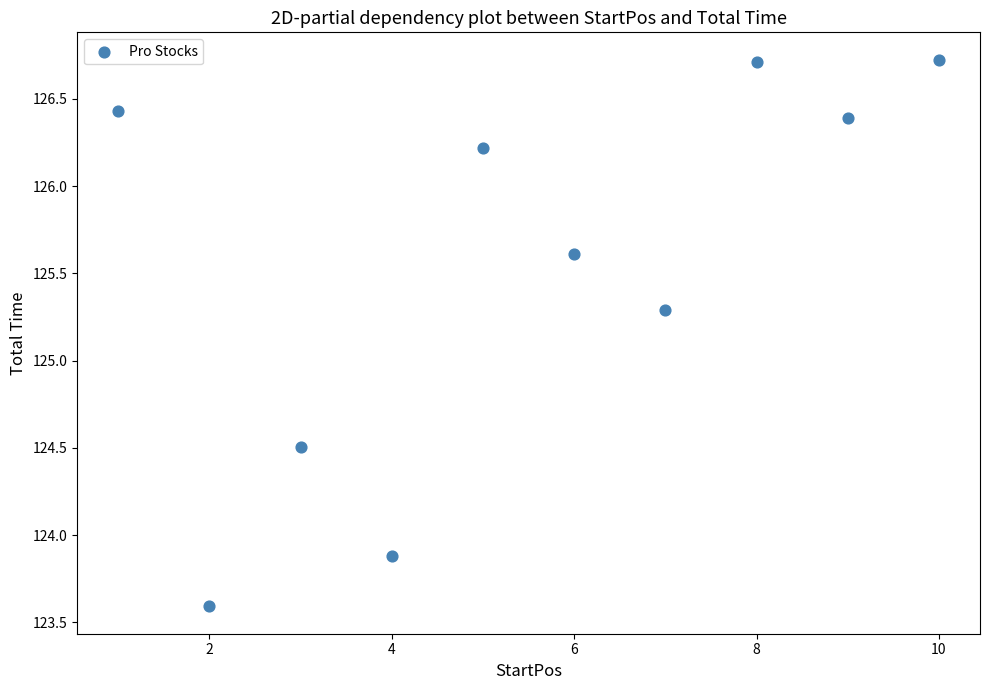

What Y value in the scatter plot is closest to 125?

125.3